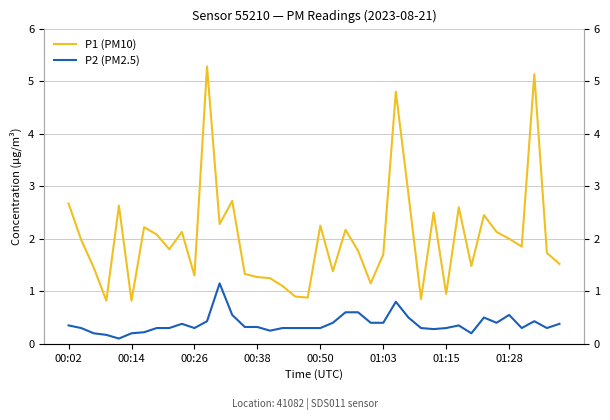

At how many categories does at least one series exceed 2?

17